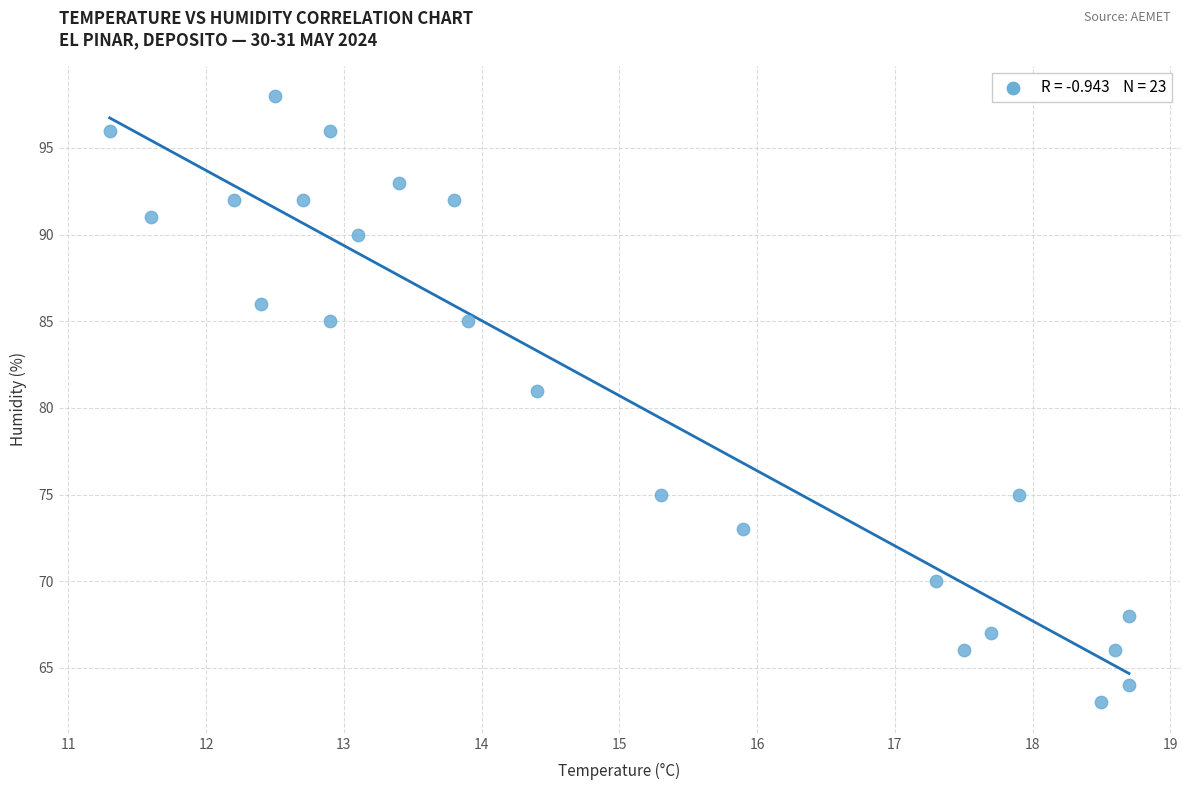

What is the range of Y values (max minus min)?

35